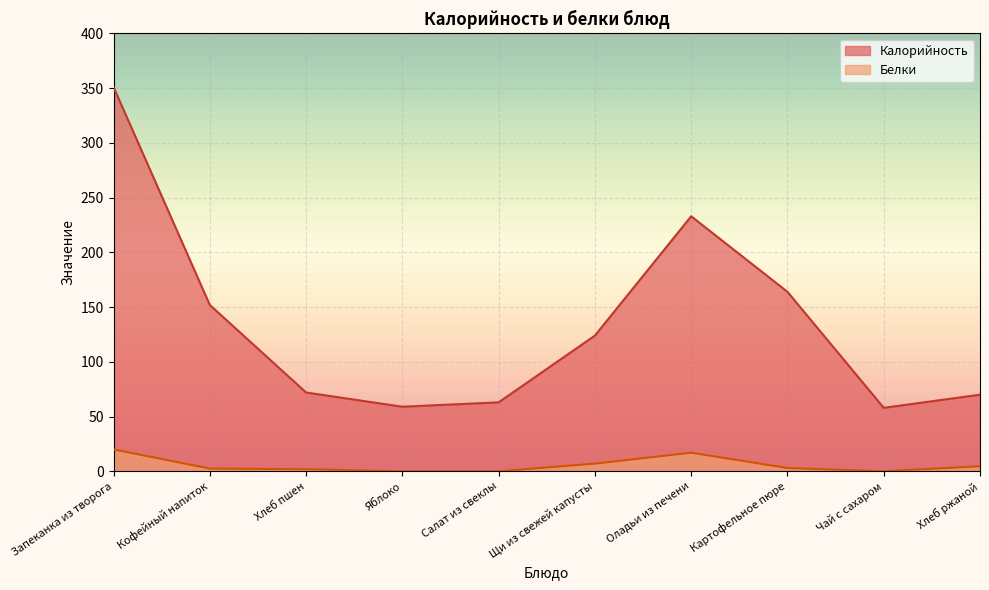

The value of Калорийность at Щи из свежей капусты is 124.0. True or false?

True